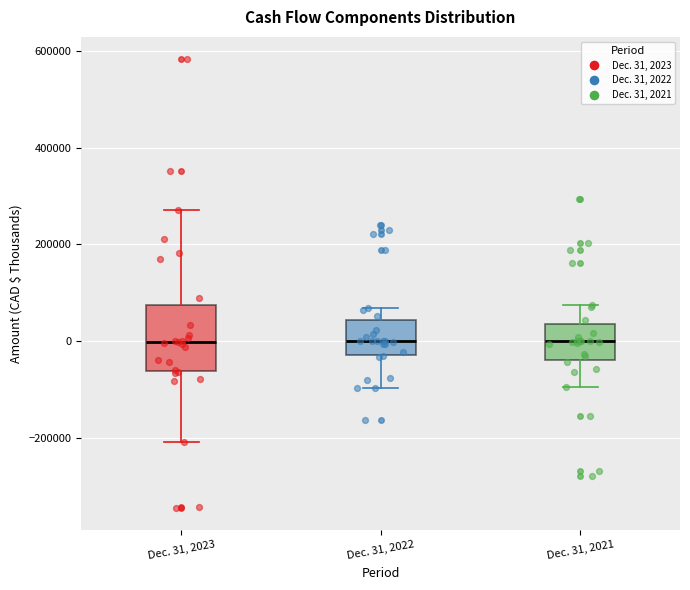

Reading left to right, read every box against the y-axis: the position of its median line, the range the box covers, and the ends of its whiskers. The values are not printed on the chart, so give them approximately, as read against the axis.

Dec. 31, 2023: median 0, box -60000 to 80000, whiskers -200000 to 280000
Dec. 31, 2022: median 0, box -20000 to 40000, whiskers -100000 to 60000
Dec. 31, 2021: median 0, box -40000 to 40000, whiskers -100000 to 80000